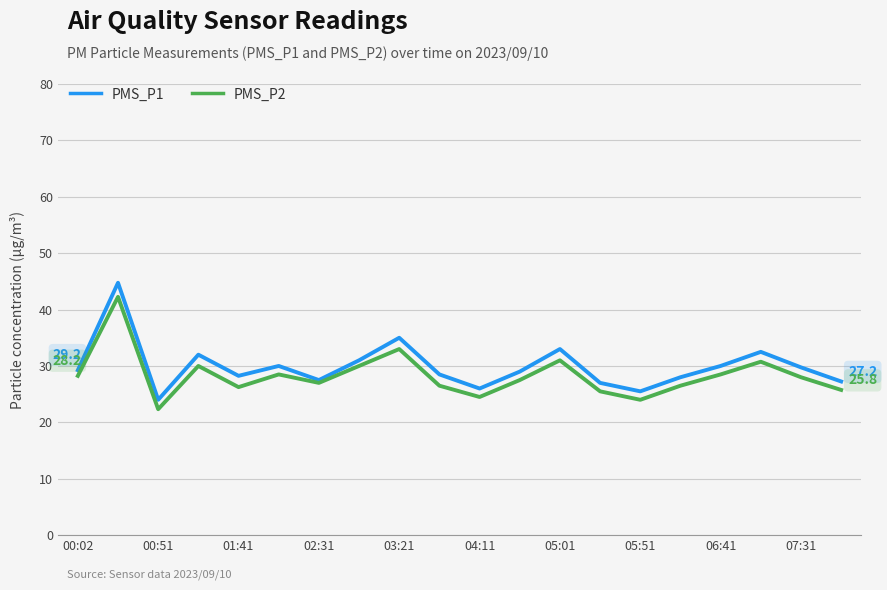

Which series has the widest spread of values?

PMS_P1